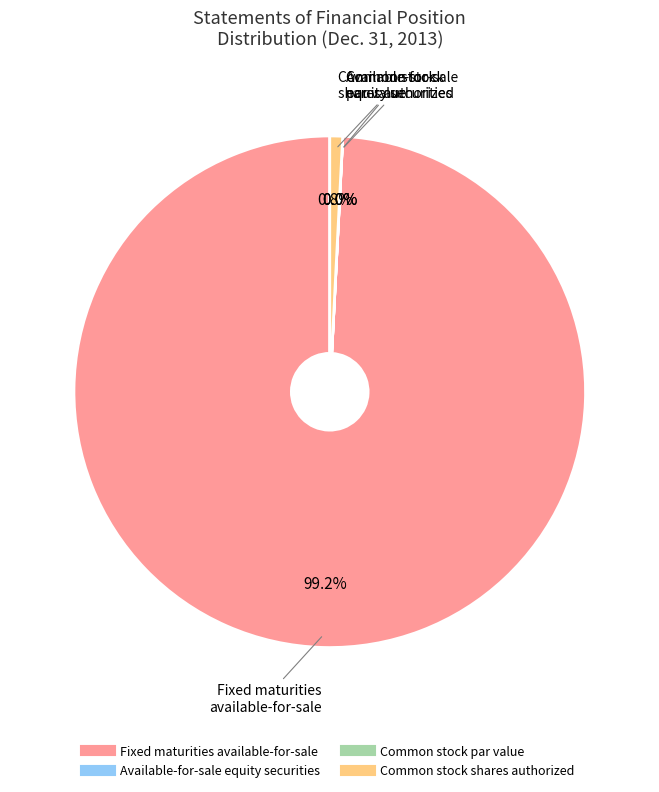

Is there any slice that represents more than half of the pie?

Yes